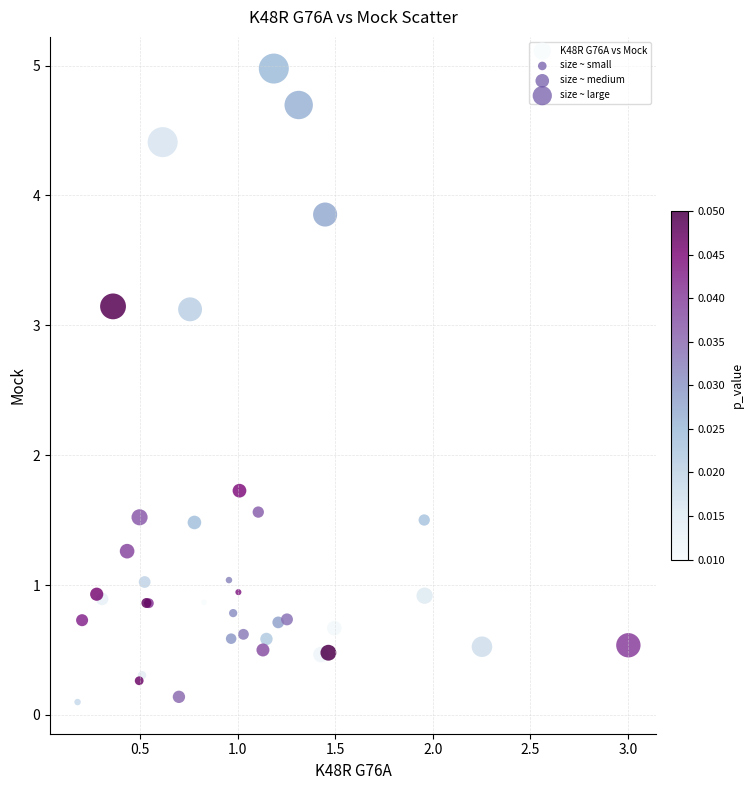

What Y value in the scatter plot is closest to 2?

1.7